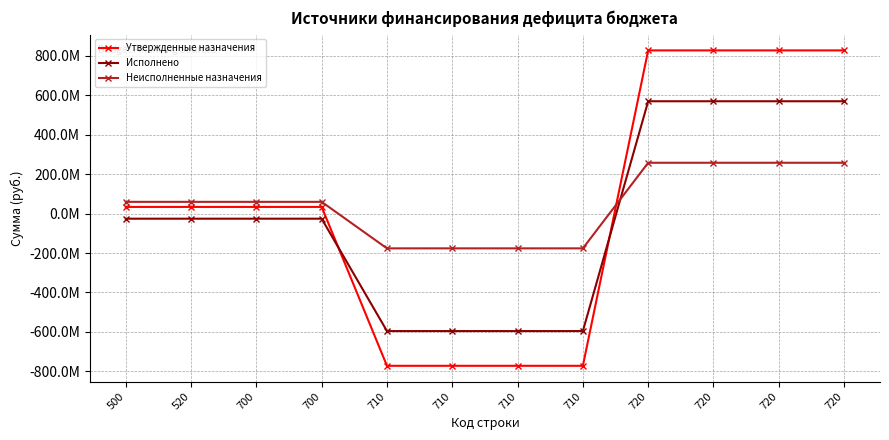

Between 520 and 700, which series saw the biggest shift?

Утвержденные назначения